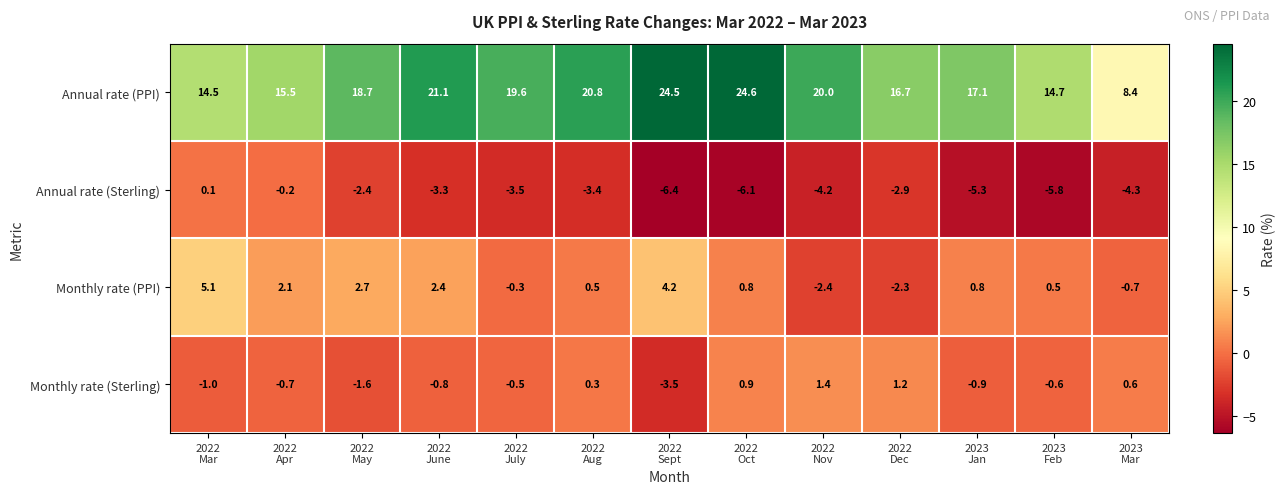

At which category does the chart reach its peak across all series?

2022
Oct